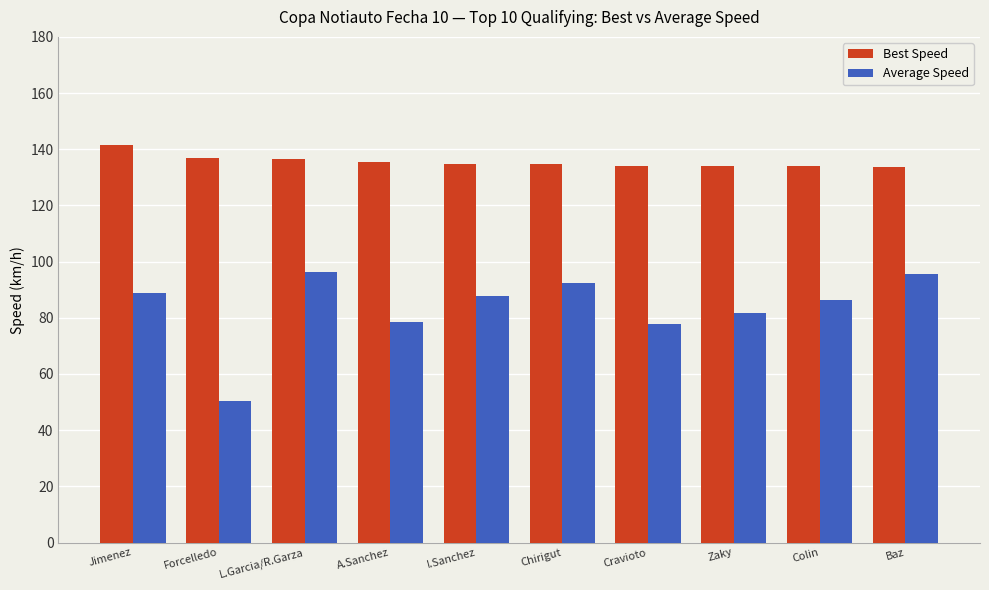

What is the value of the Best Speed bar at the 2nd from the left?

136.9